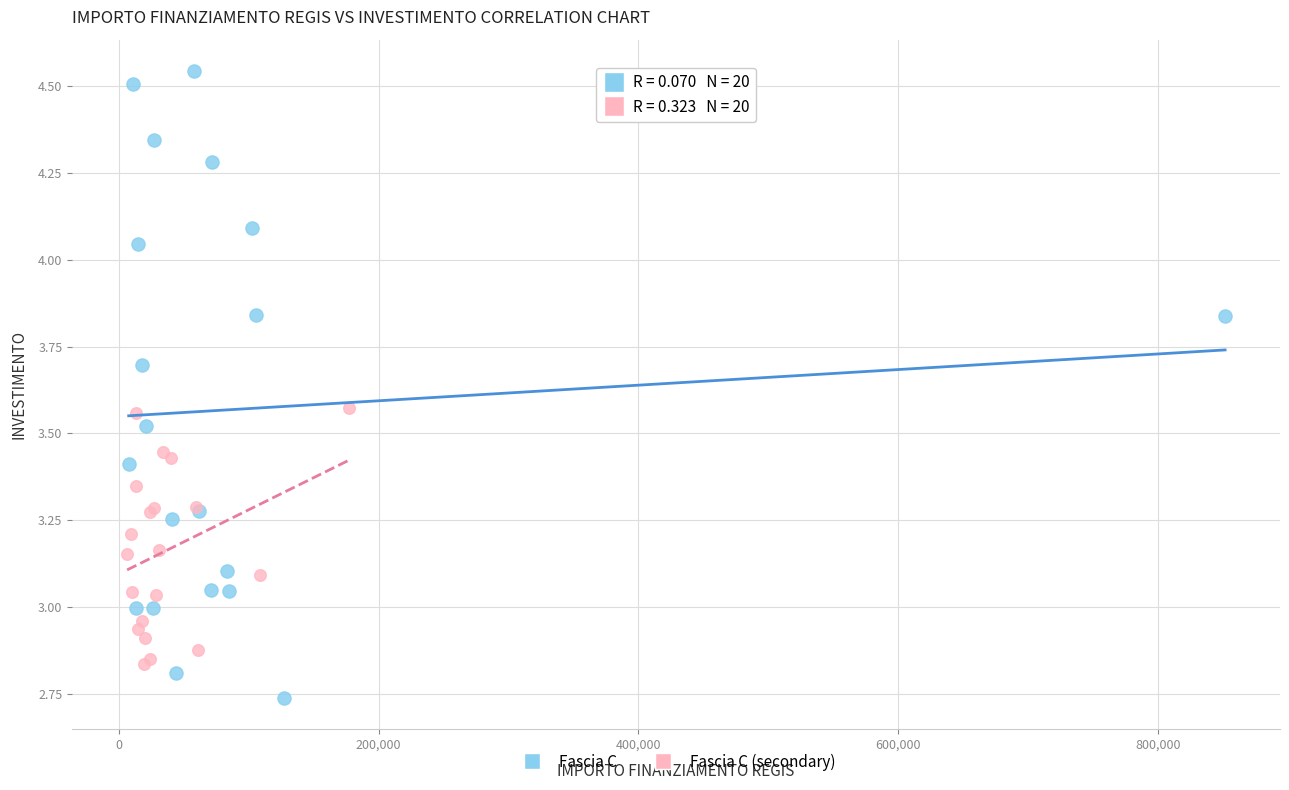

Which series has the largest Y range (max minus min)?

Fascia C